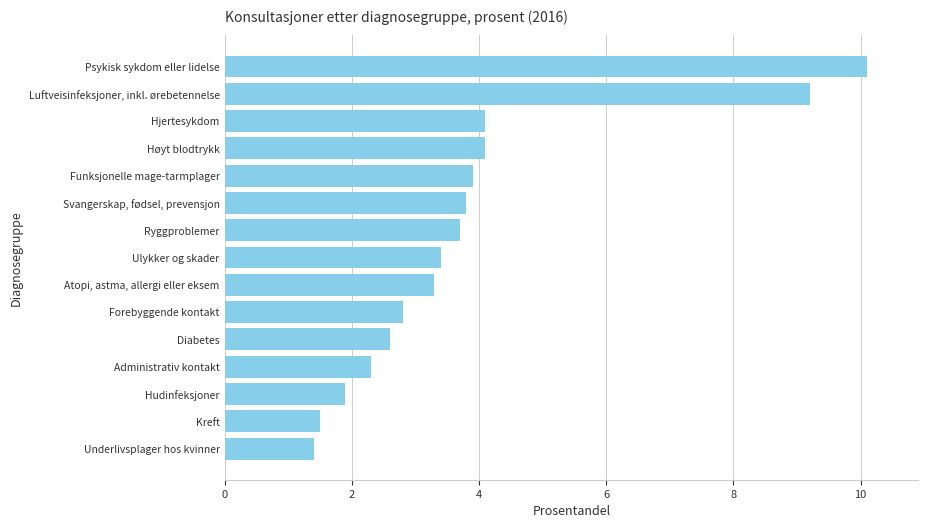

What value does the data have at Svangerskap, fødsel, prevensjon?

3.8